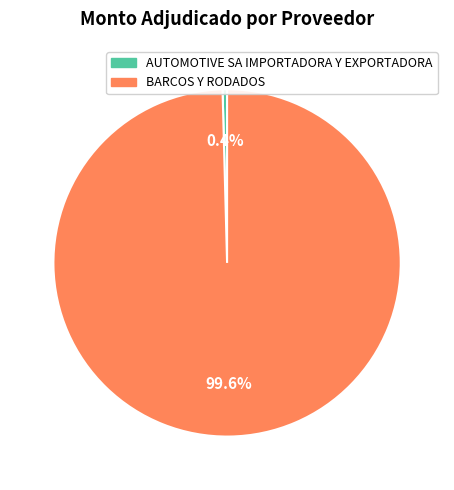

How many slices are in this pie chart?

2